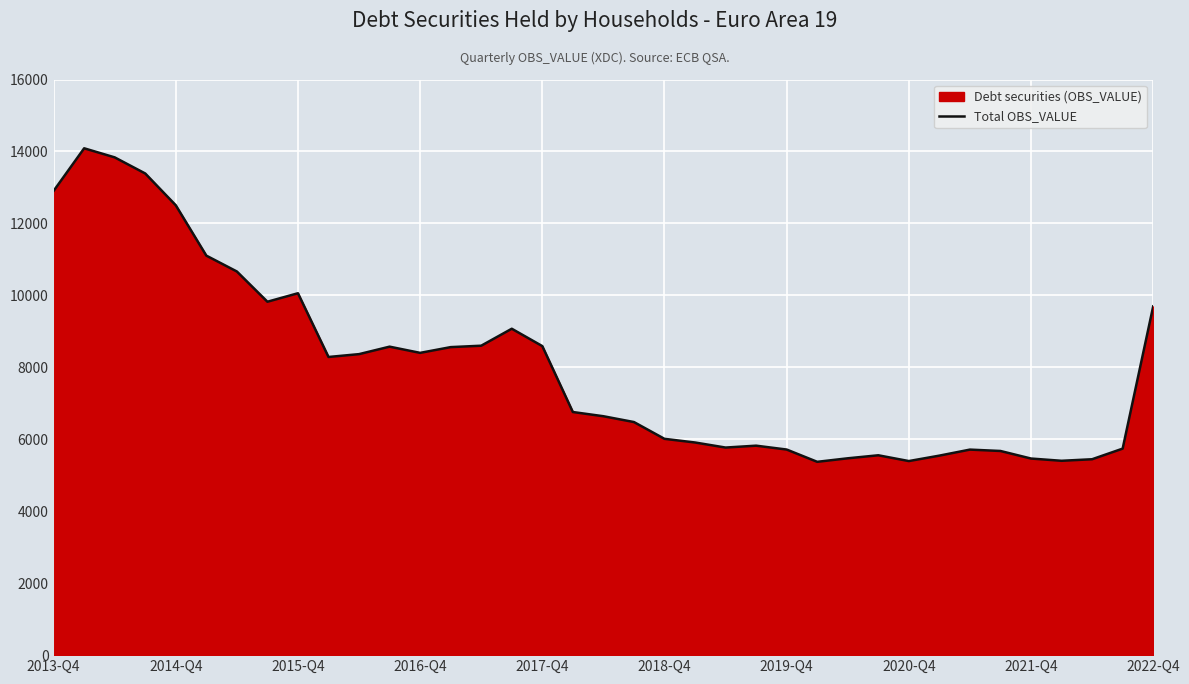

Count the number of data series in this chart.

1